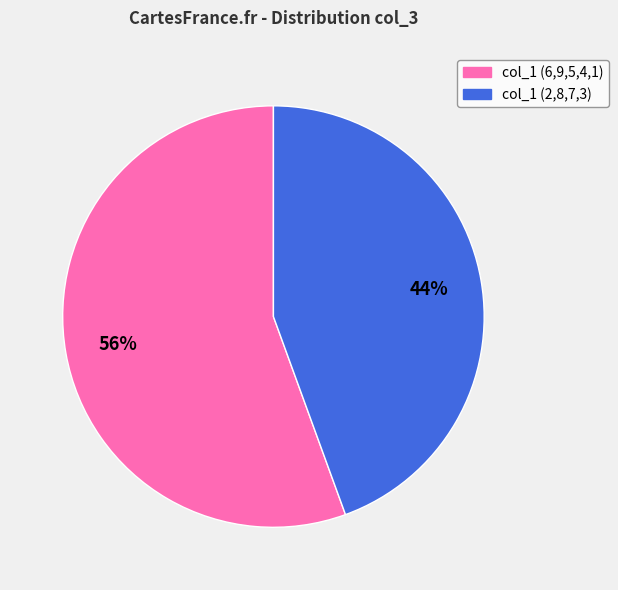

To the nearest percent, what is the average slice percentage?

50%